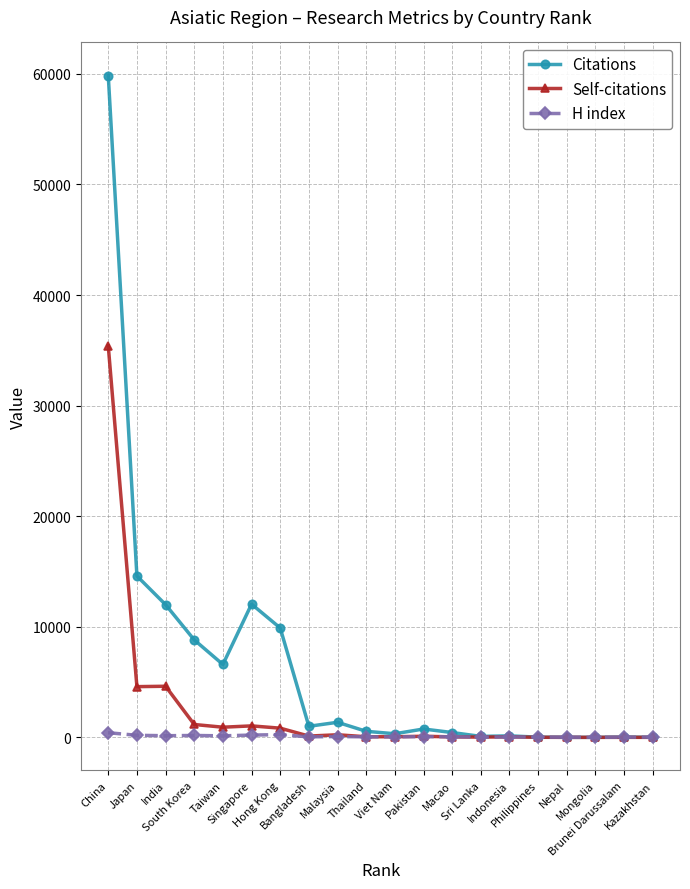

True or false: Self-citations has more than 0 points higher than both neighbors.

True